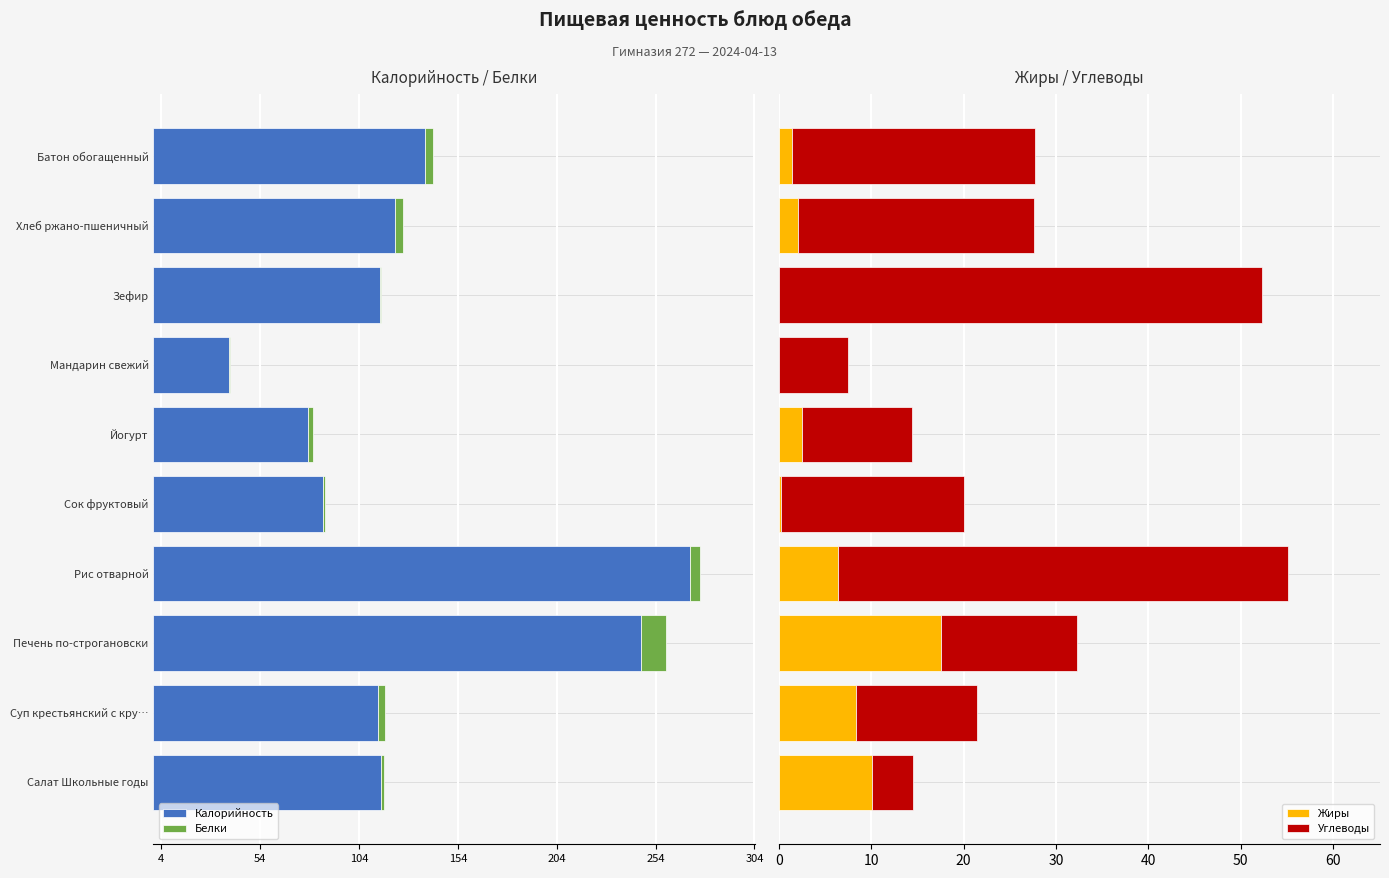

How many bars are there in total?

40